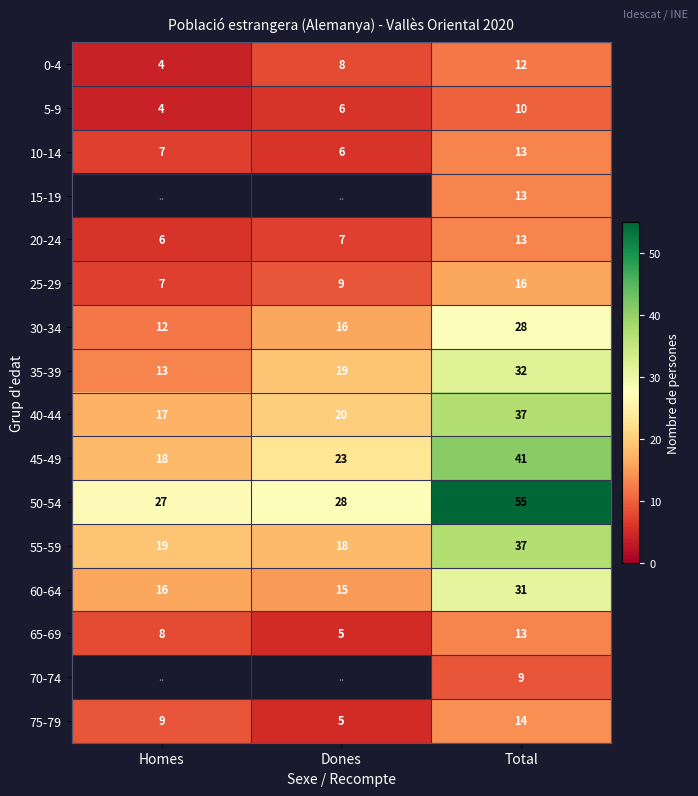

List the labels in order of 20-24 value, largest first.

Total, Dones, Homes